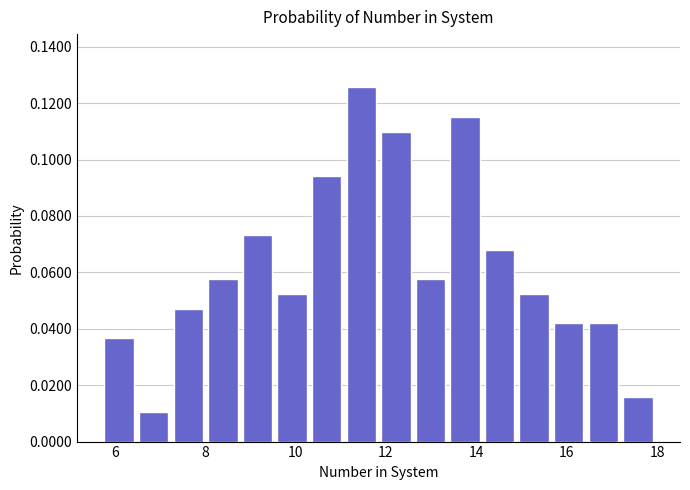

Around what value on the x-axis is the tallest bar? Give the approximate position of its centre, as read against the axis.

11.4